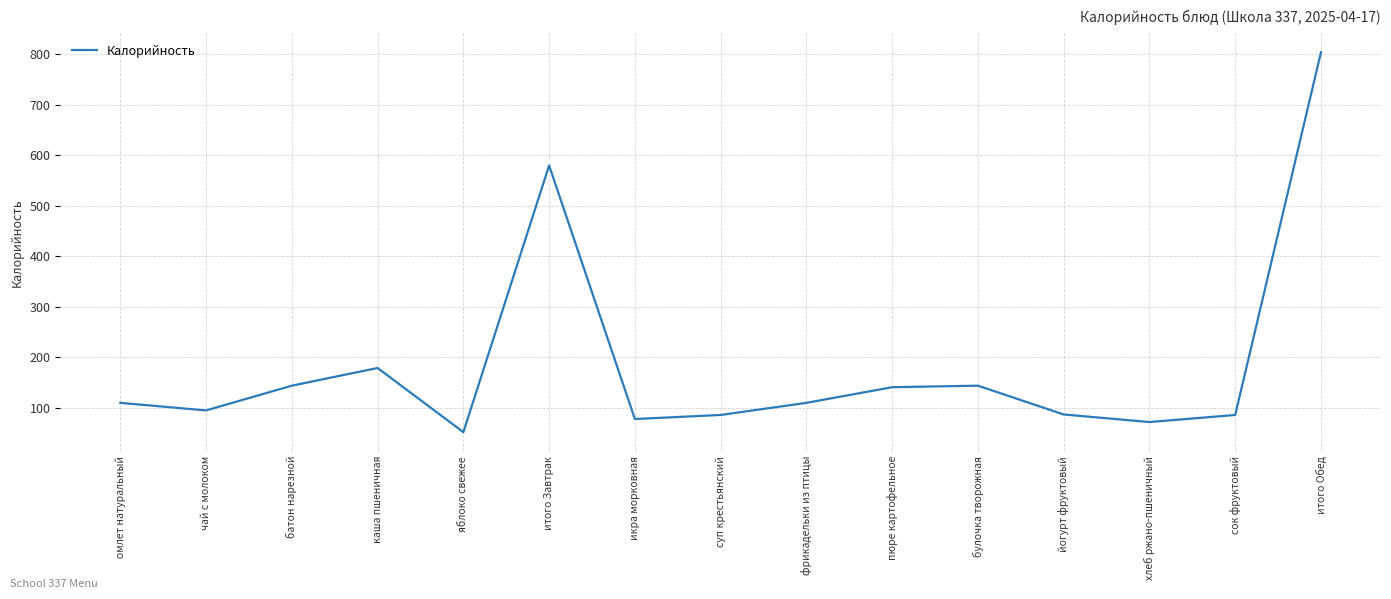

What is the minimum value shown in the chart?

52